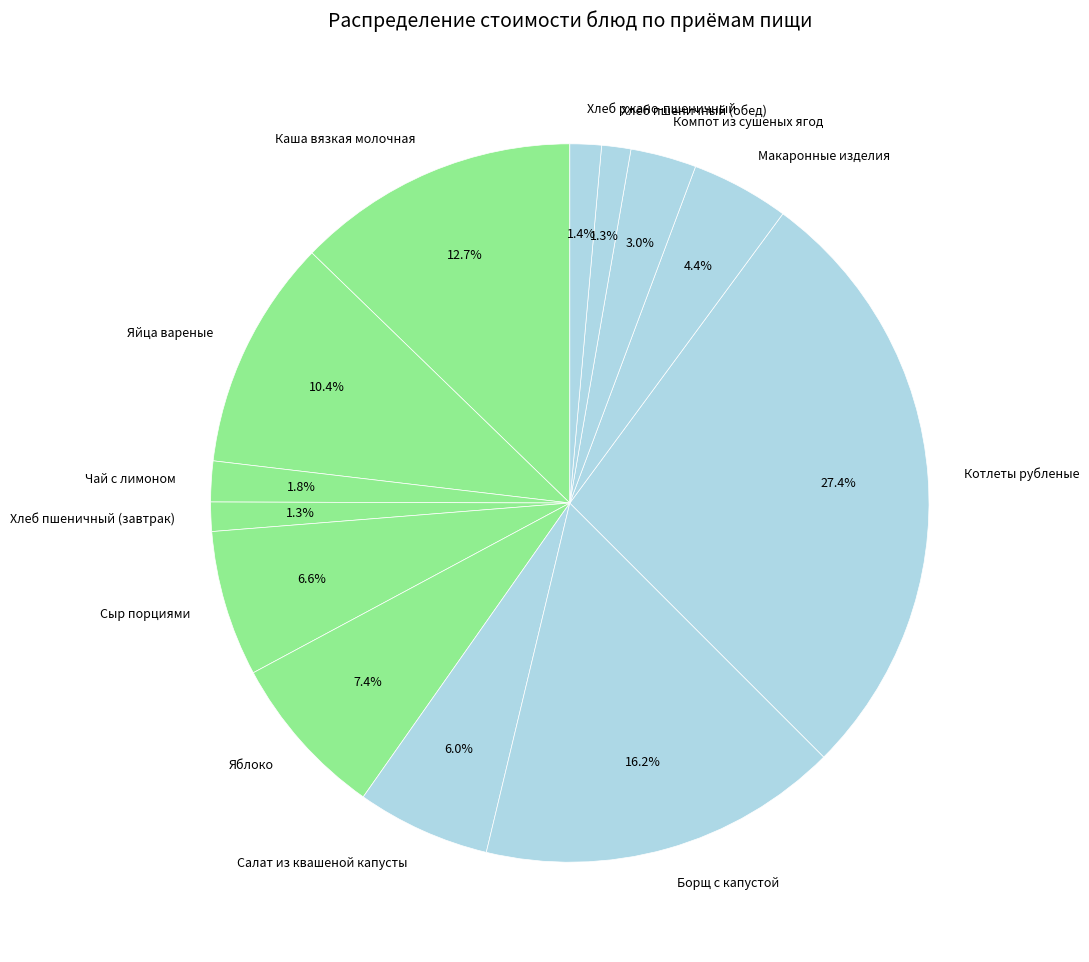

Is it true that Чай с лимоном is 7% of the pie?

False